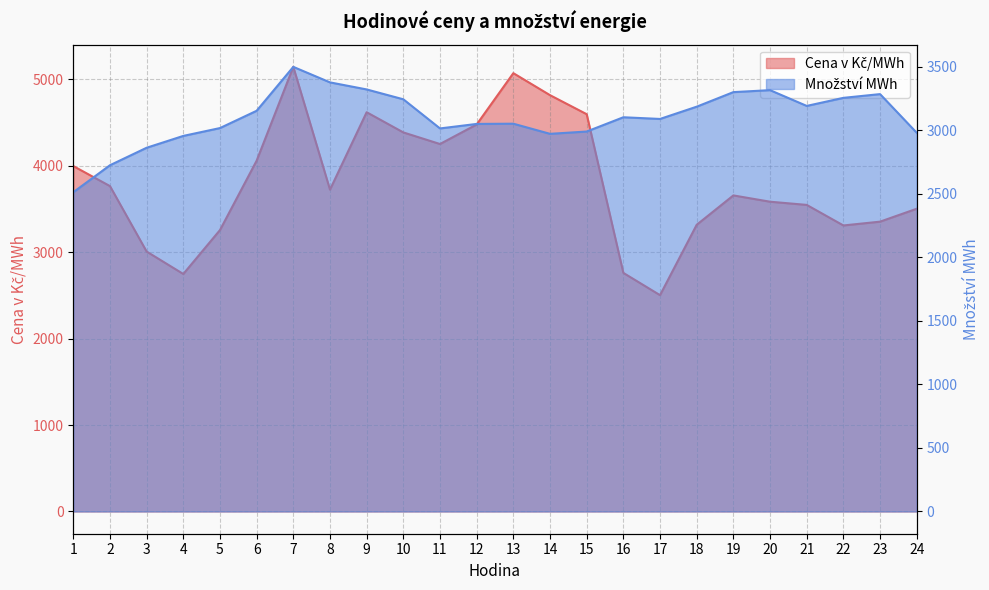

What value does the Cena v Kč/MWh series have at 12?

4479.1